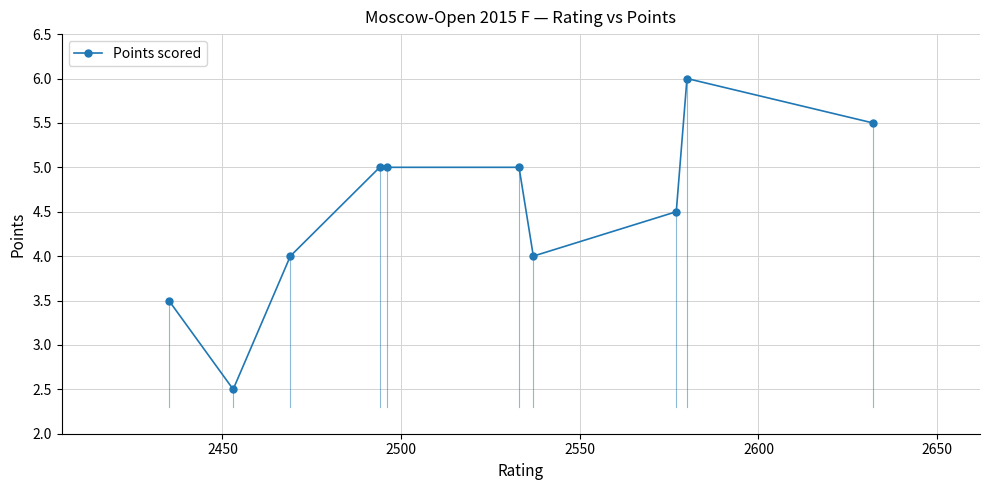

What is the value of the 8th point from the left?

4.5